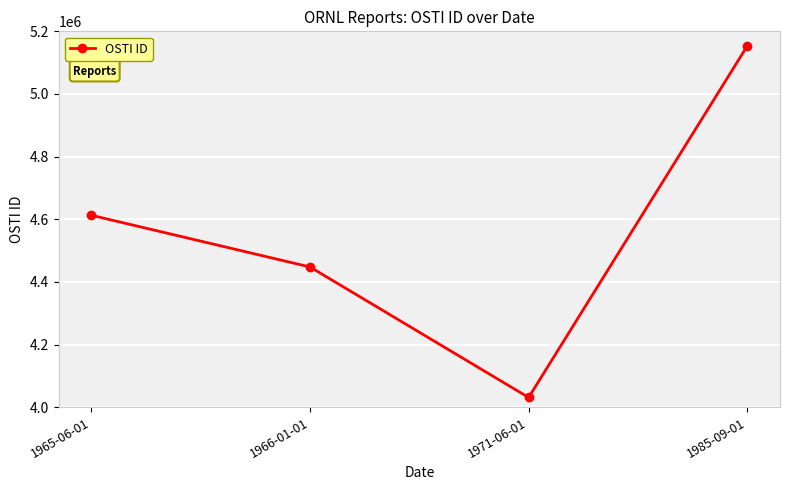

What is the sum of all values?

18244163